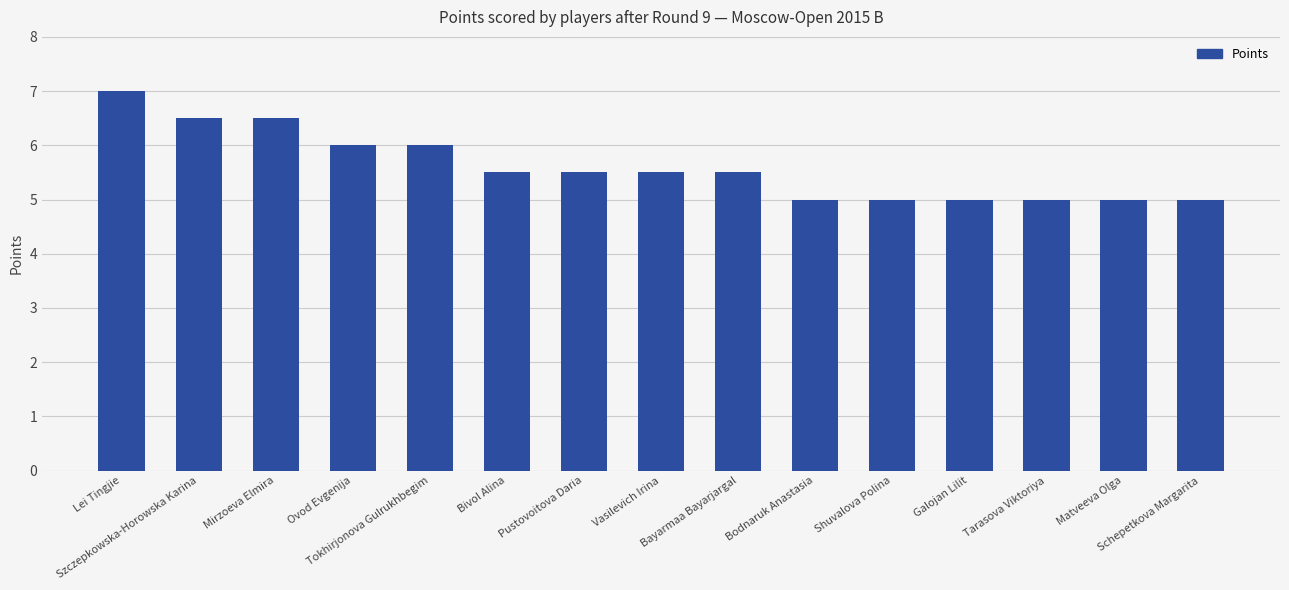

What is the difference between the maximum and second lowest values?

2.0